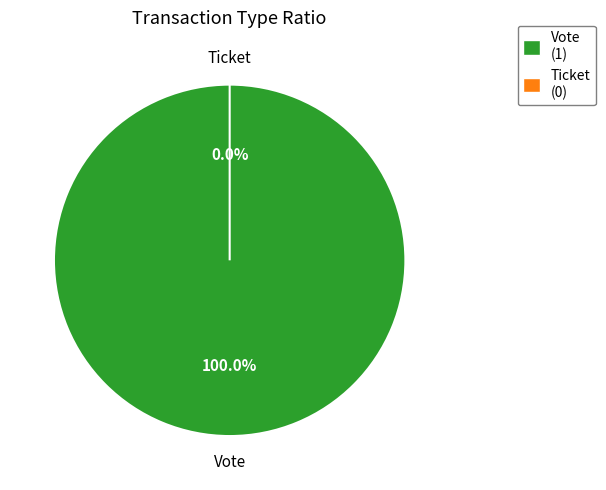

How many slices are in this pie chart?

2